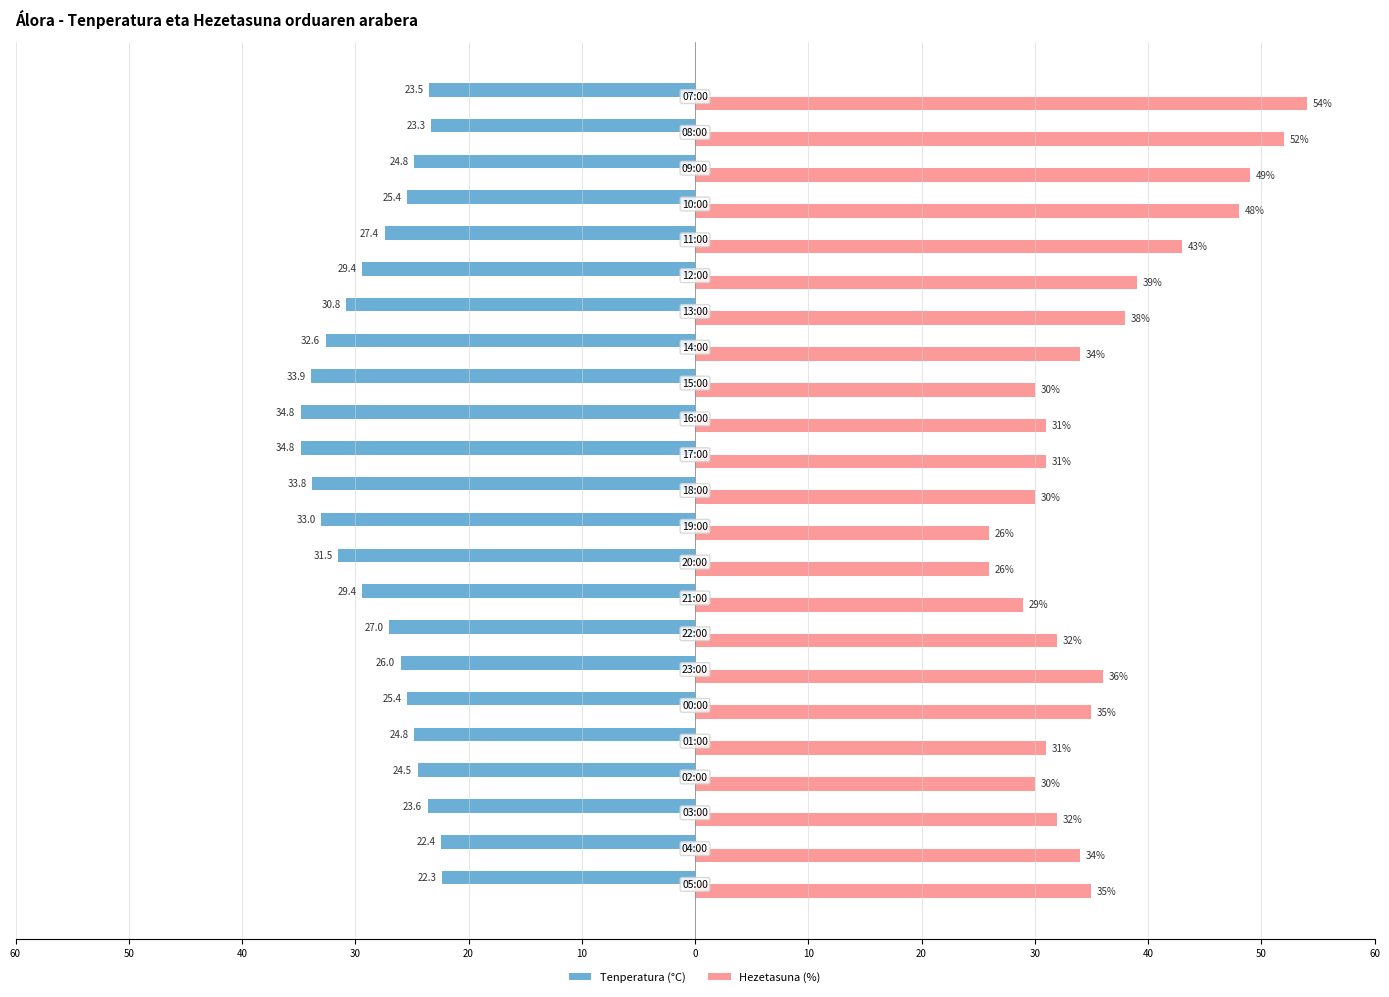

What is the average value of the Tenperatura (°C) series?

-28.0